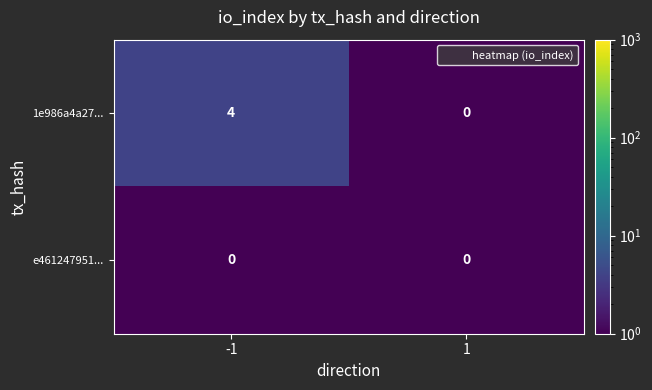

Between -1 and 1, which series saw the biggest shift?

1e986a4a27...